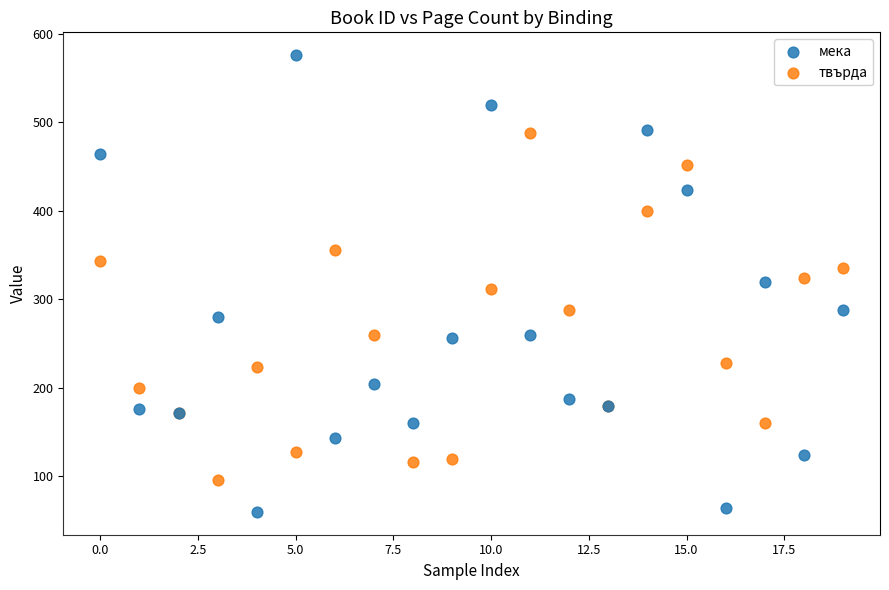

What are all the series names shown in the legend?

мека, твърда